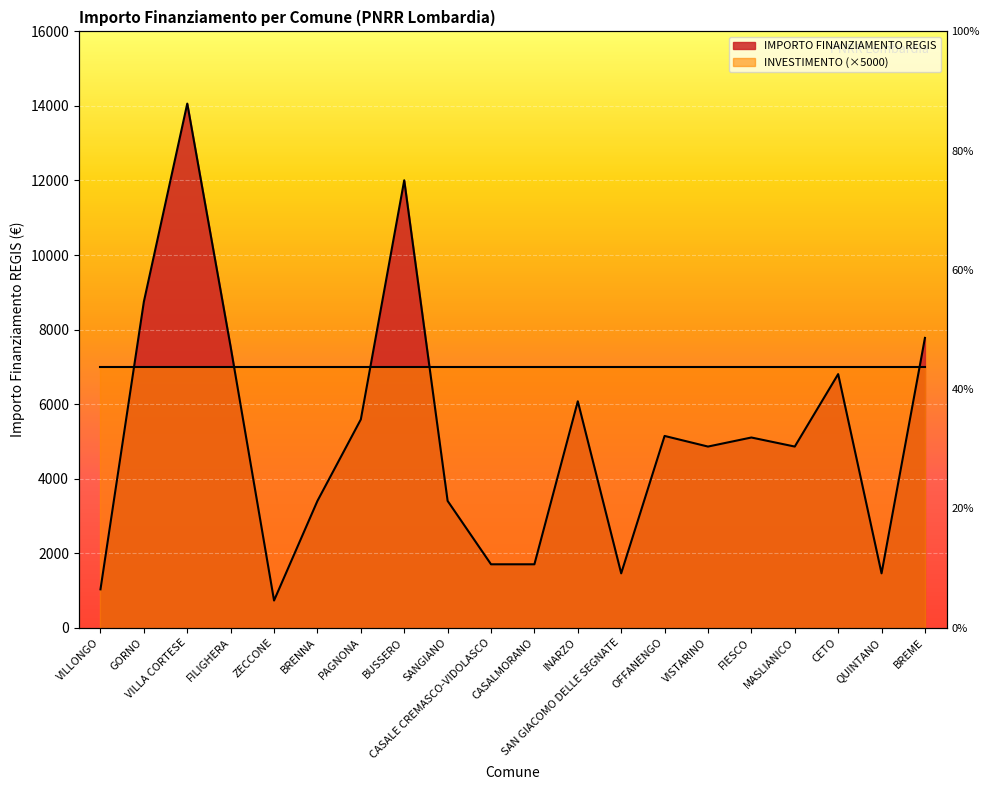

What is the sum of all values?

103441